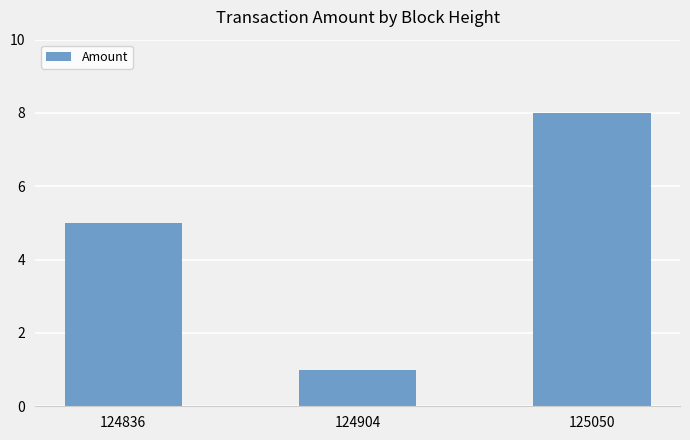

True or false: the data shows 0 at 124904.

False